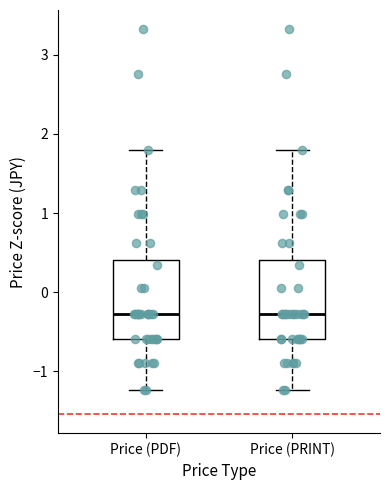

Reading left to right, transcribe this box plot: for each box, give where its median line is, the range the box spans, and where its two whiskers end, as read against the y-axis. The values are not printed on the chart, so give them approximately, as read against the axis.

Price (PDF): median -0.3, box -0.6 to 0.4, whiskers -1.2 to 1.8
Price (PRINT): median -0.3, box -0.6 to 0.4, whiskers -1.2 to 1.8